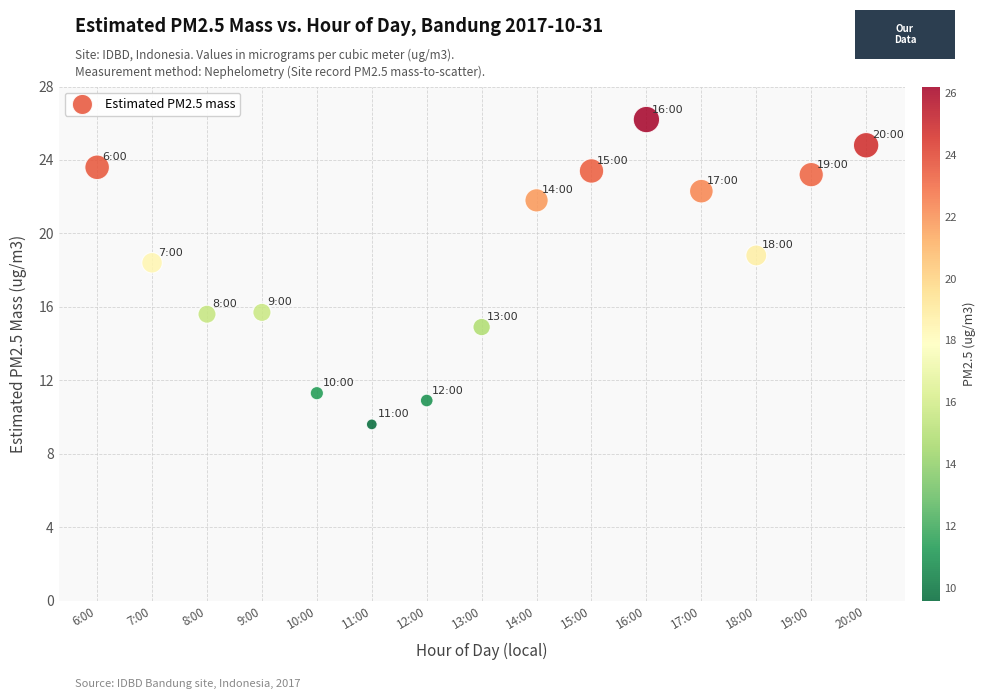

What is the range of Y values (max minus min)?

16.6